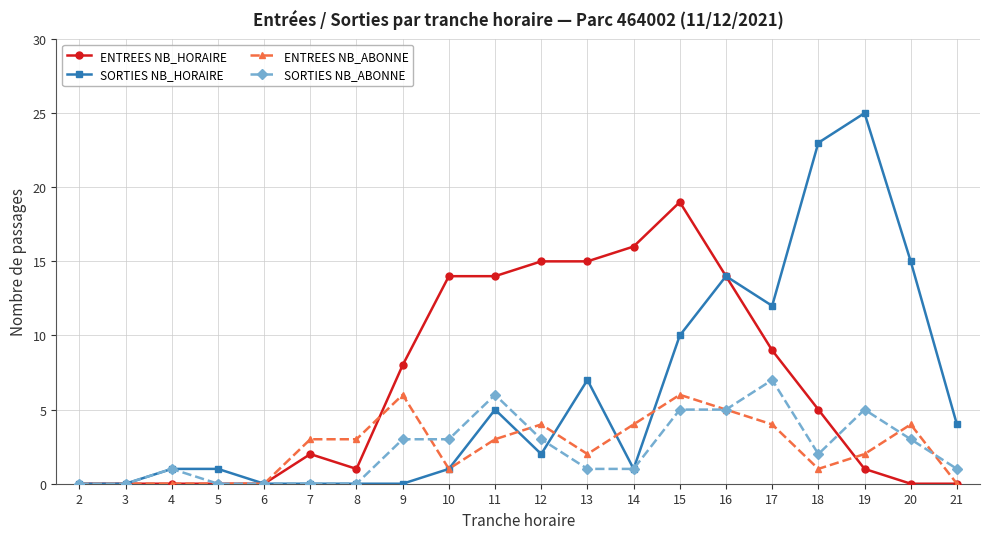

At which category does SORTIES NB_ABONNE reach its first local peak?

4